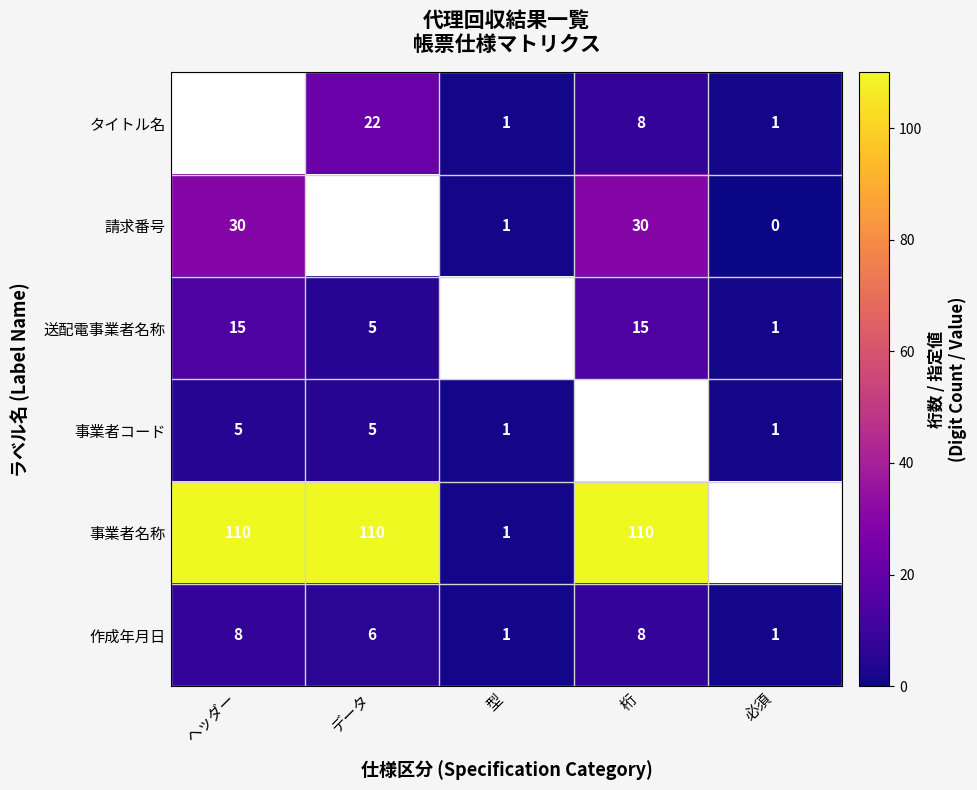

What is the spread (max minus min) of values at 必須?

1